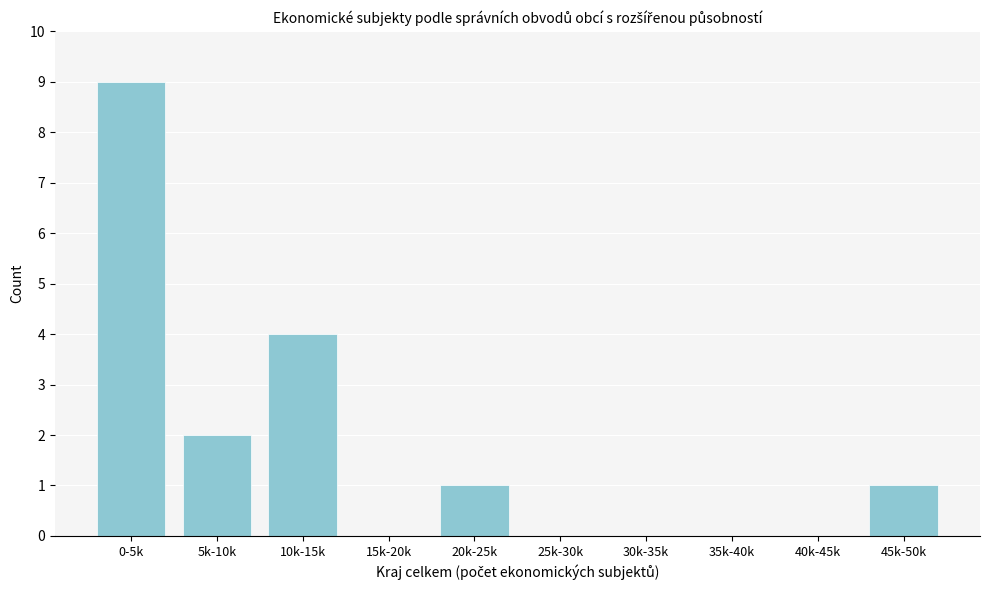

Reading left to right, what are all the values shown in this chart?

0-5k=9	5k-10k=2	10k-15k=4	15k-20k=0	20k-25k=1	25k-30k=0	30k-35k=0	35k-40k=0	40k-45k=0	45k-50k=1